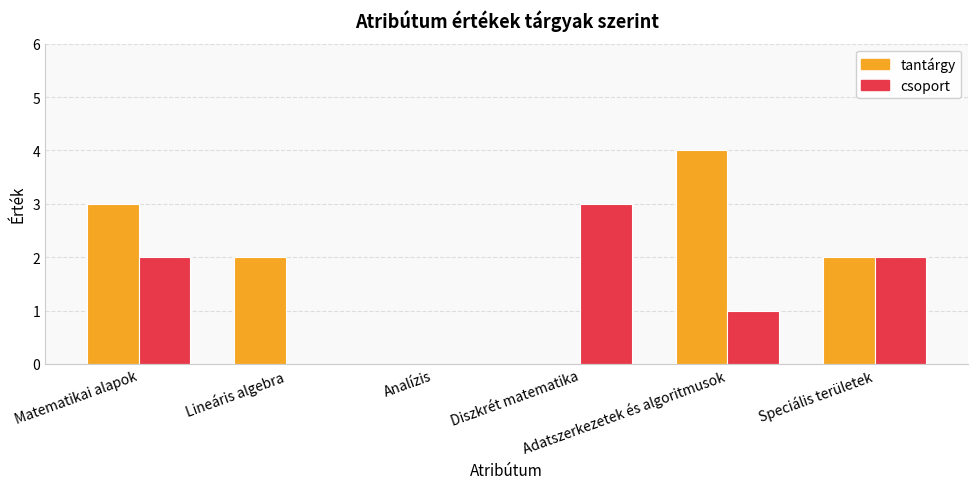

How many data points does each series have?

6